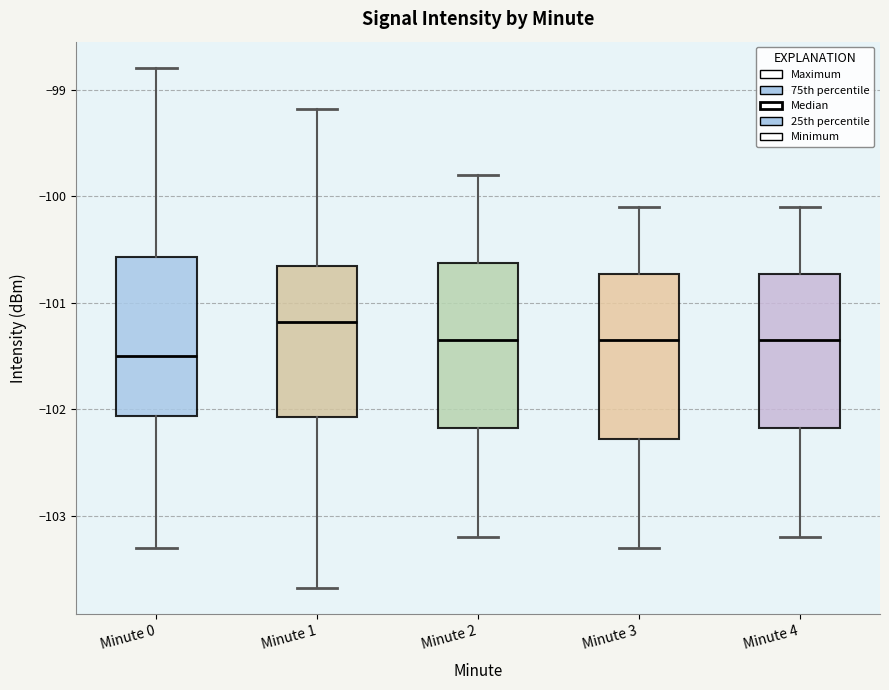

Reading left to right, read every box against the y-axis: the position of its median line, the range the box covers, and the ends of its whiskers. The values are not printed on the chart, so give them approximately, as read against the axis.

Minute 0: median -101.5, box -102.1 to -100.6, whiskers -103.3 to -98.8
Minute 1: median -101.2, box -102.1 to -100.7, whiskers -103.7 to -99.2
Minute 2: median -101.3, box -102.2 to -100.6, whiskers -103.2 to -99.8
Minute 3: median -101.3, box -102.3 to -100.7, whiskers -103.3 to -100.1
Minute 4: median -101.3, box -102.2 to -100.7, whiskers -103.2 to -100.1